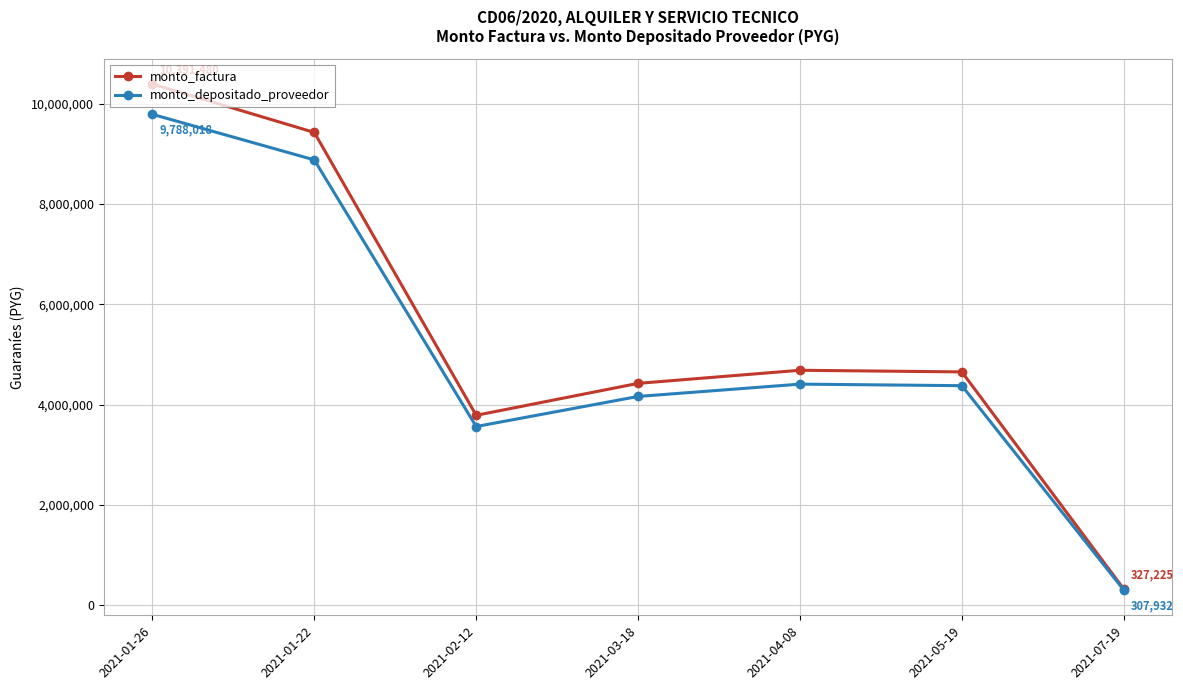

Is the value of monto_depositado_proveedor at 2021-03-18 greater than the value of monto_factura at 2021-03-18?

No